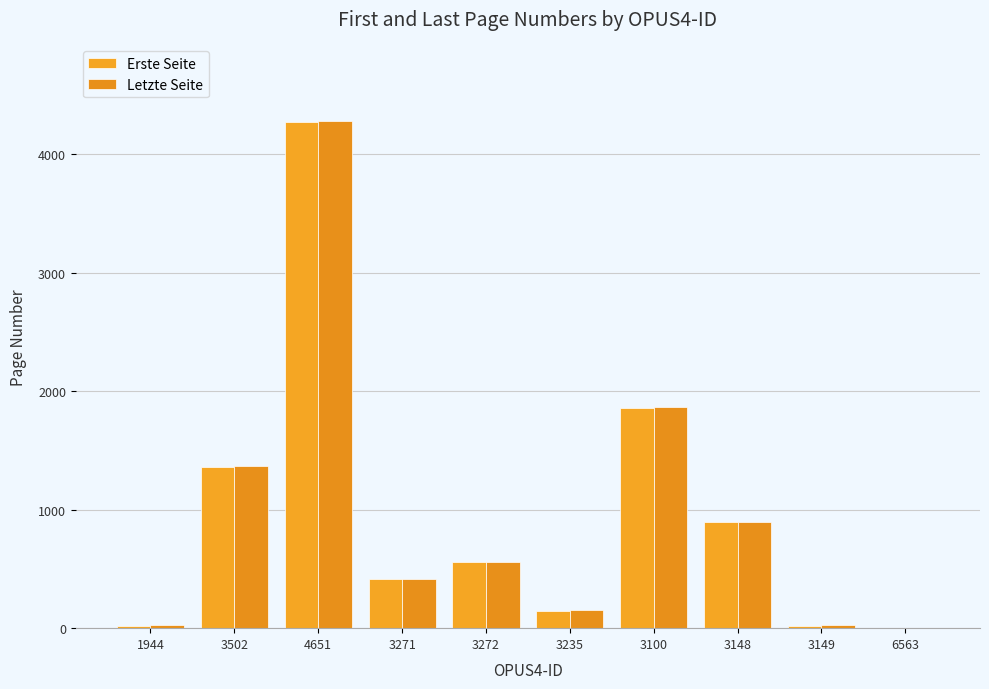

What is the difference between the second highest and second lowest values in the Erste Seite series?

1843